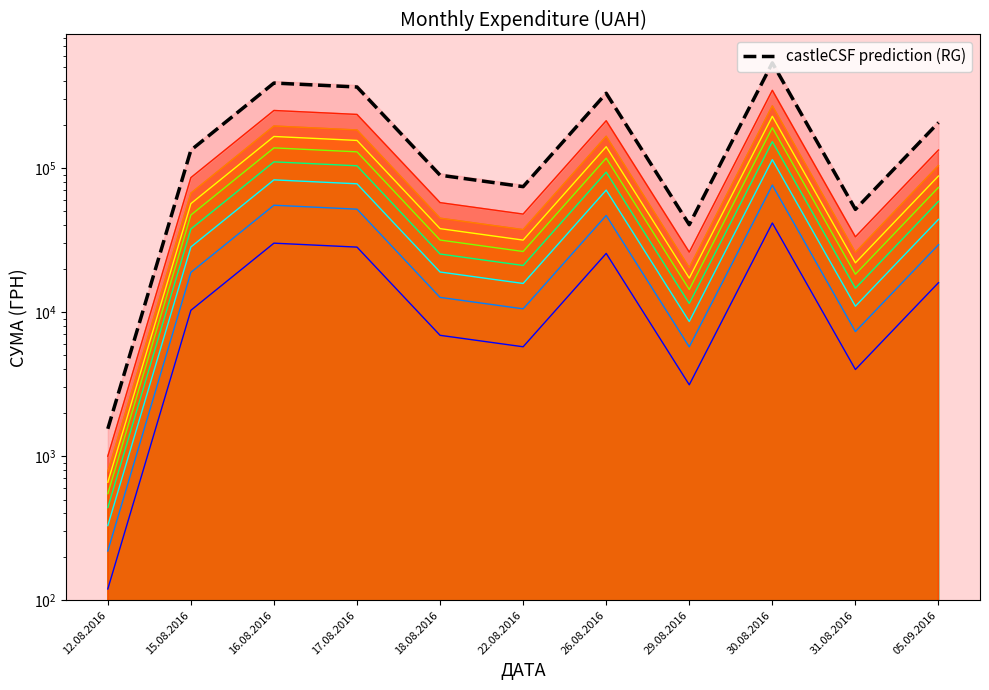

Rank the categories by value from lowest to highest.

12.08.2016, 29.08.2016, 31.08.2016, 22.08.2016, 18.08.2016, 15.08.2016, 05.09.2016, 26.08.2016, 17.08.2016, 16.08.2016, 30.08.2016